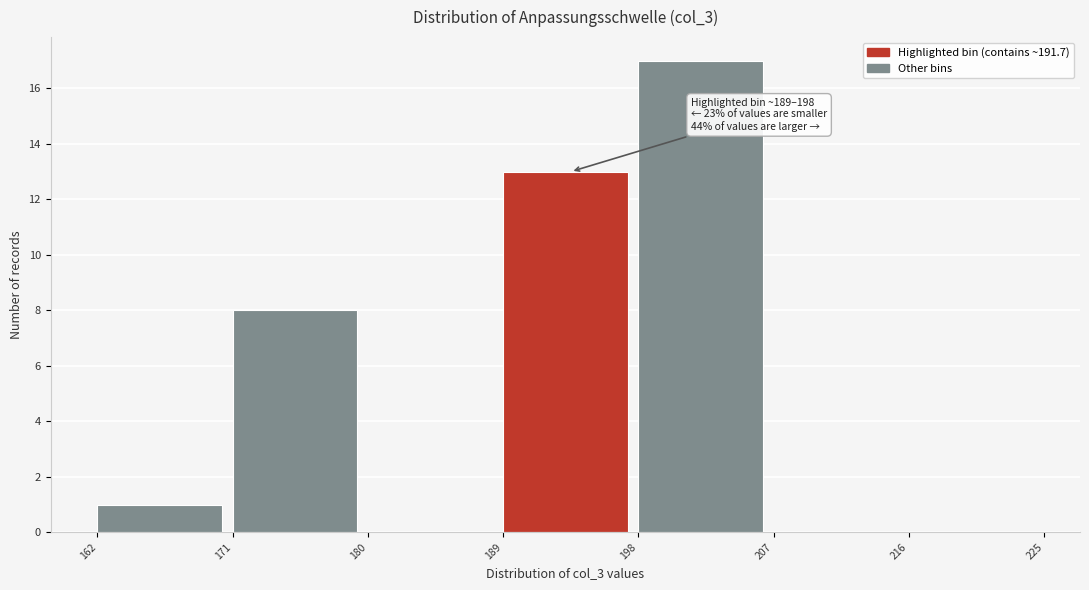

Over which range of the x-axis is the bar tallest?

198 to 207